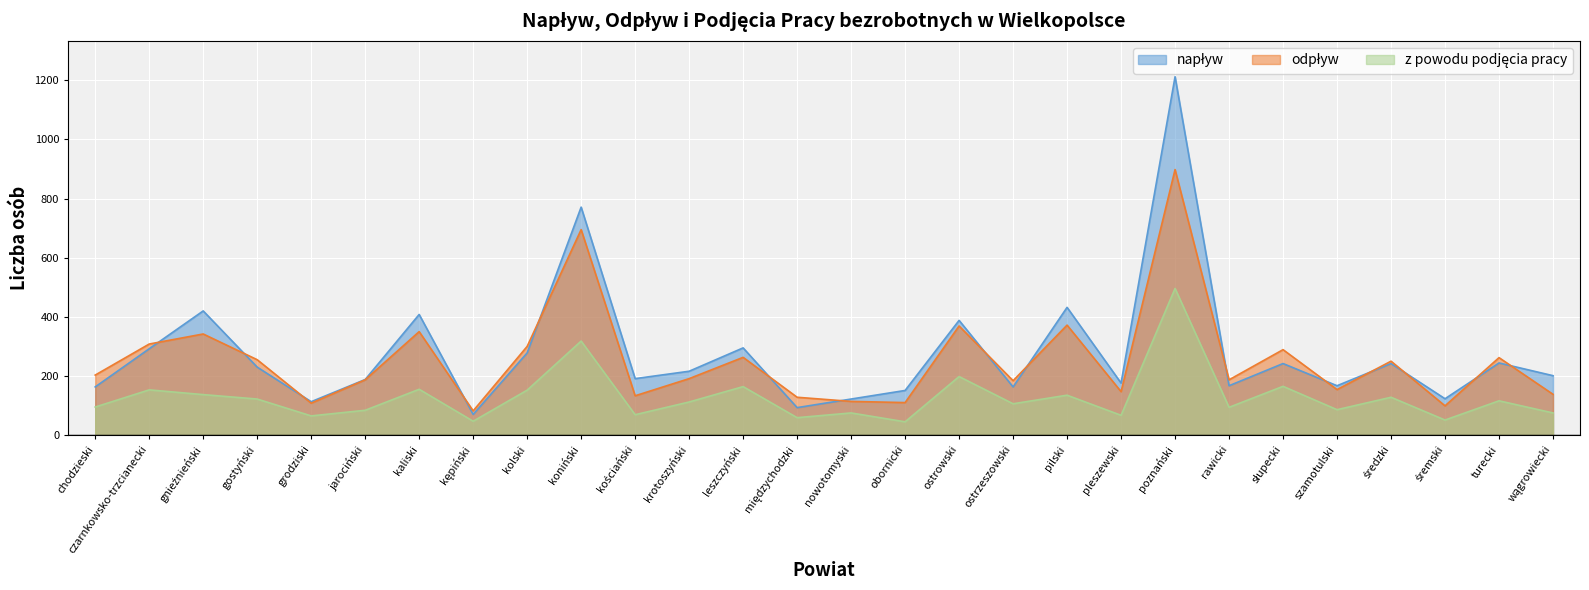

Between turecki and wągrowiecki, which is larger?

turecki